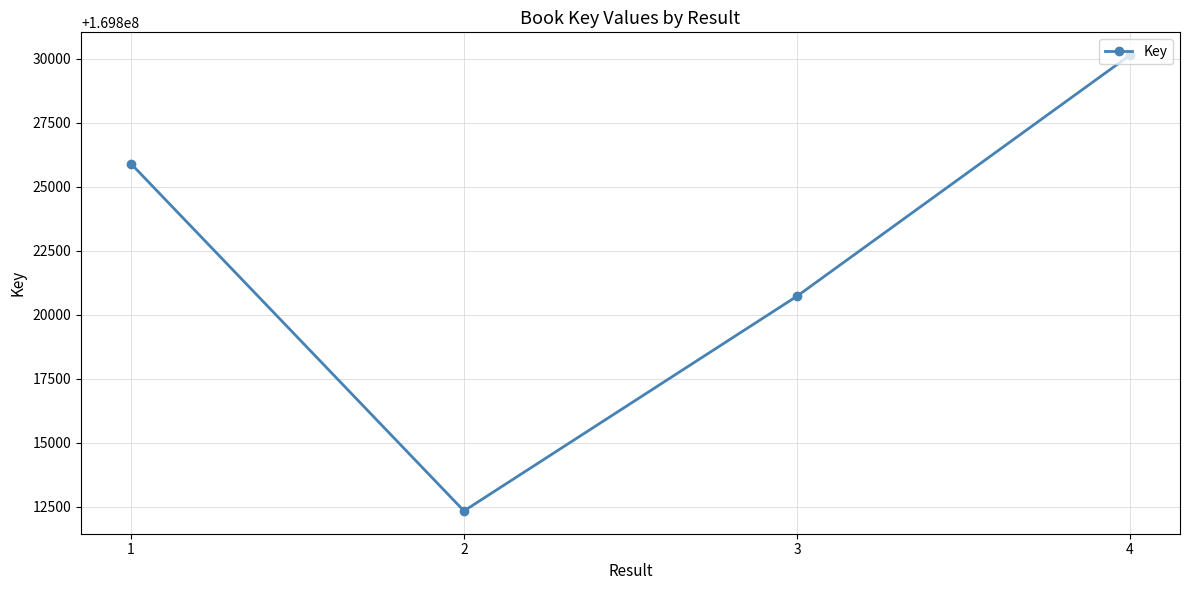

Reading right to left, transcribe all the data shown in this chart.

4=169830135	3=169820726	2=169812343	1=169825897